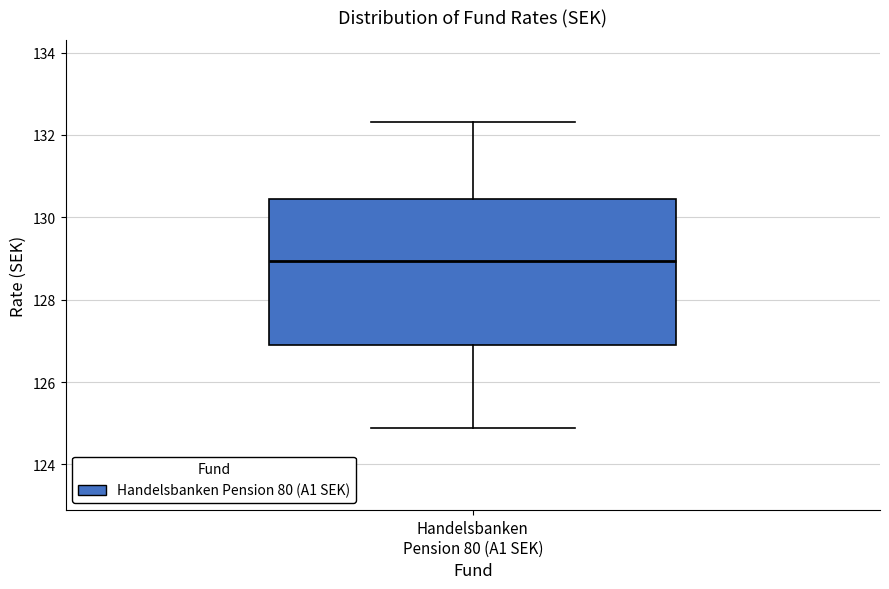

Transcribe this box plot: give where the median line is, the range the box spans, and where the two whiskers end, as read against the y-axis. The values are not printed on the chart, so give them approximately, as read against the axis.

median 129.0, box 127.0 to 130.4, whiskers 124.8 to 132.4